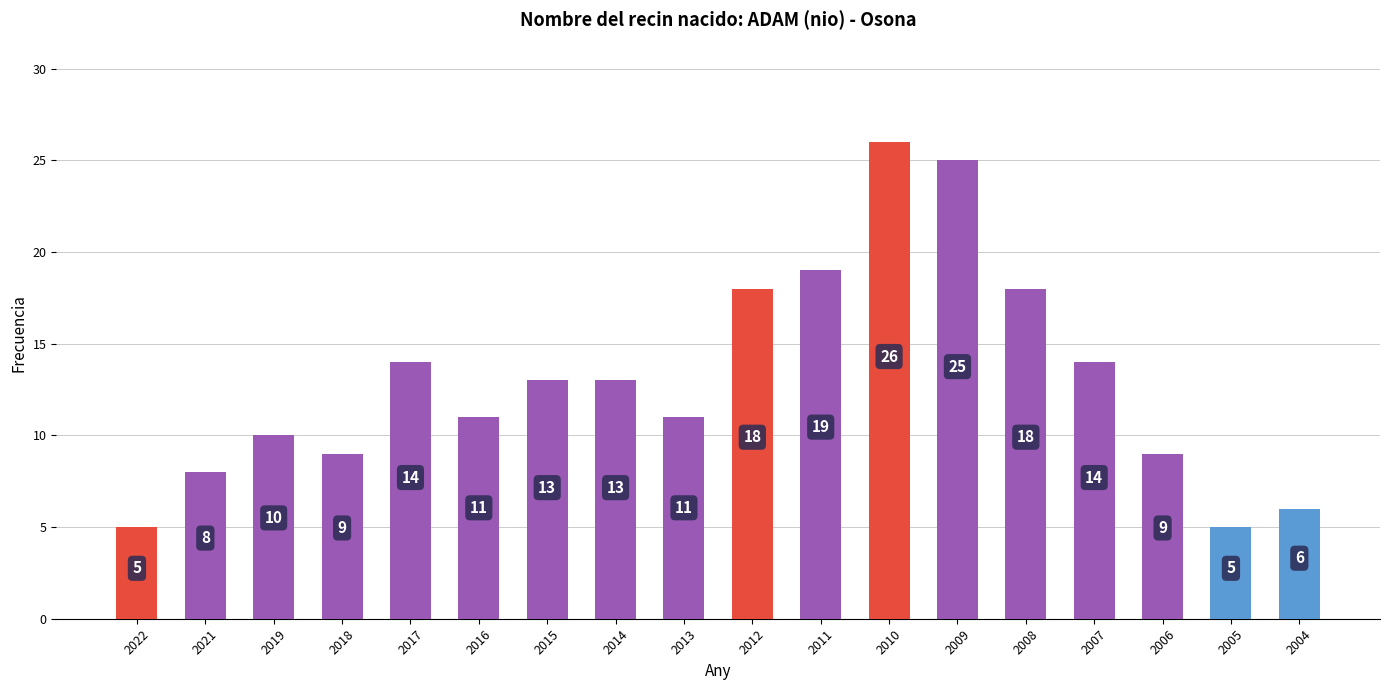

Between 2012 and 2018, which is larger?

2012